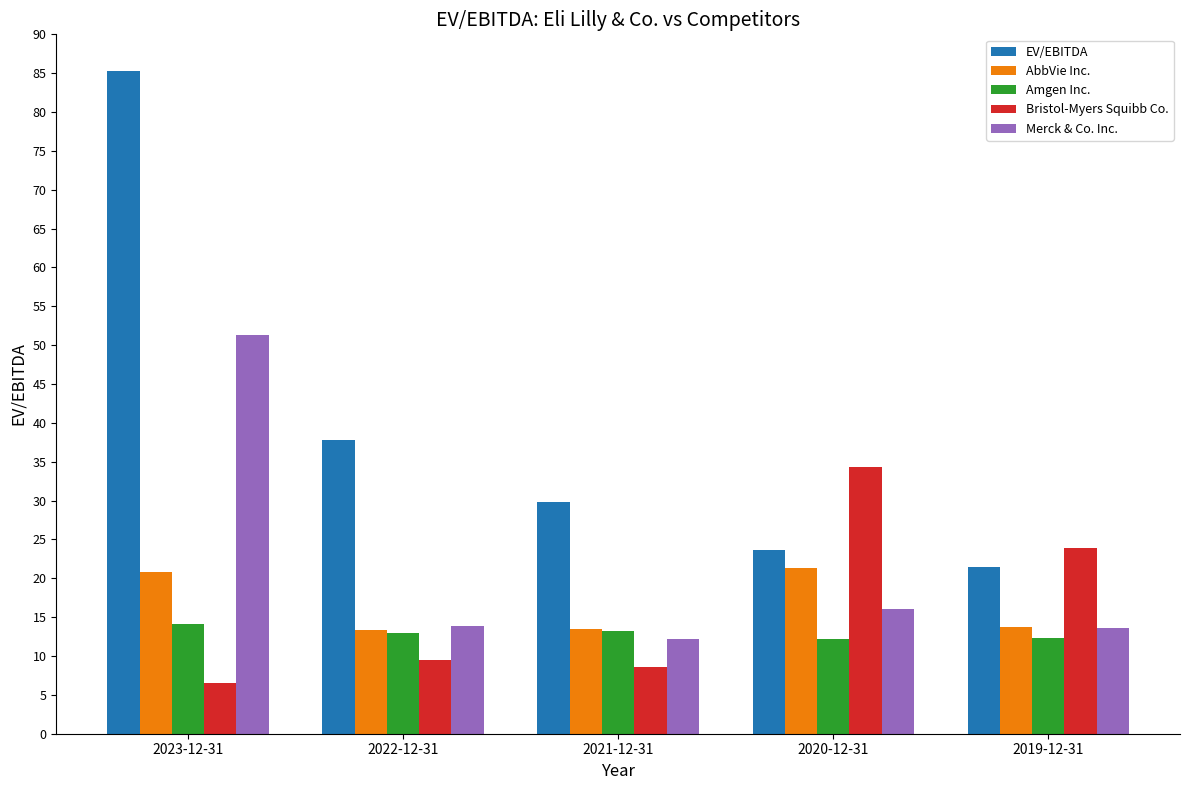

What is the spread (max minus min) of values at 2023-12-31?

78.8